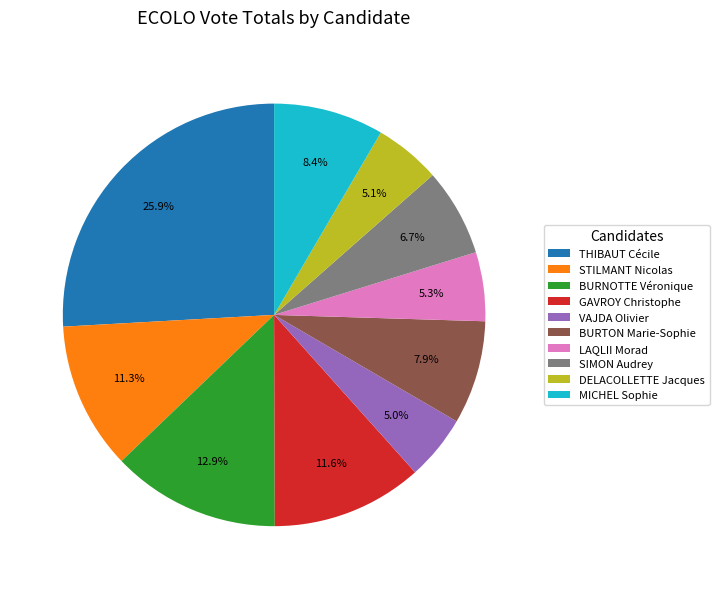

Does any single category account for the majority?

No